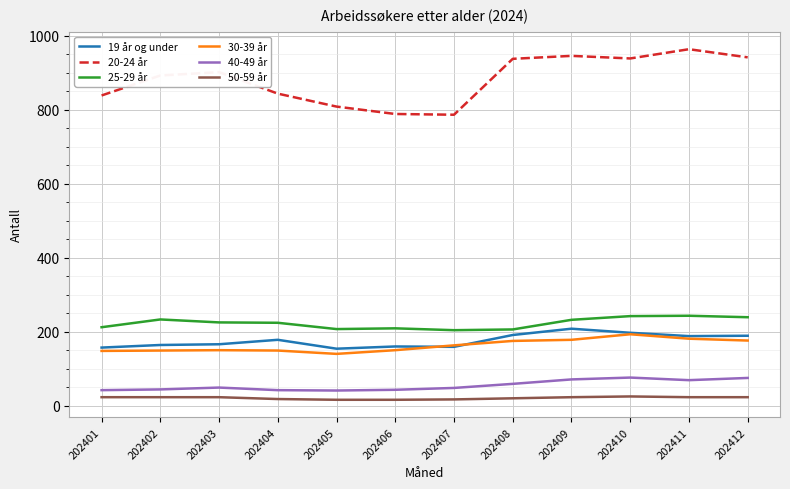

Which series has the largest total across all categories?

20-24 år